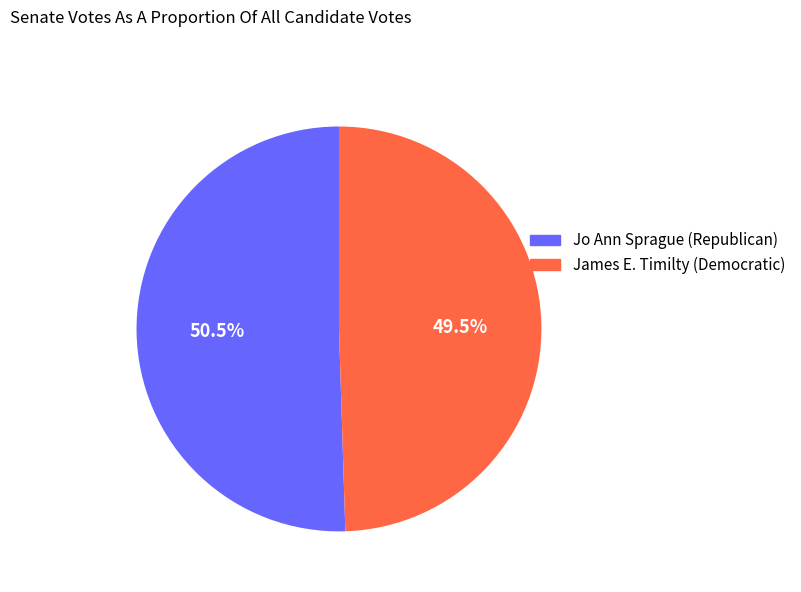

Which slice represents more than half of the pie?

Jo Ann Sprague (Republican)